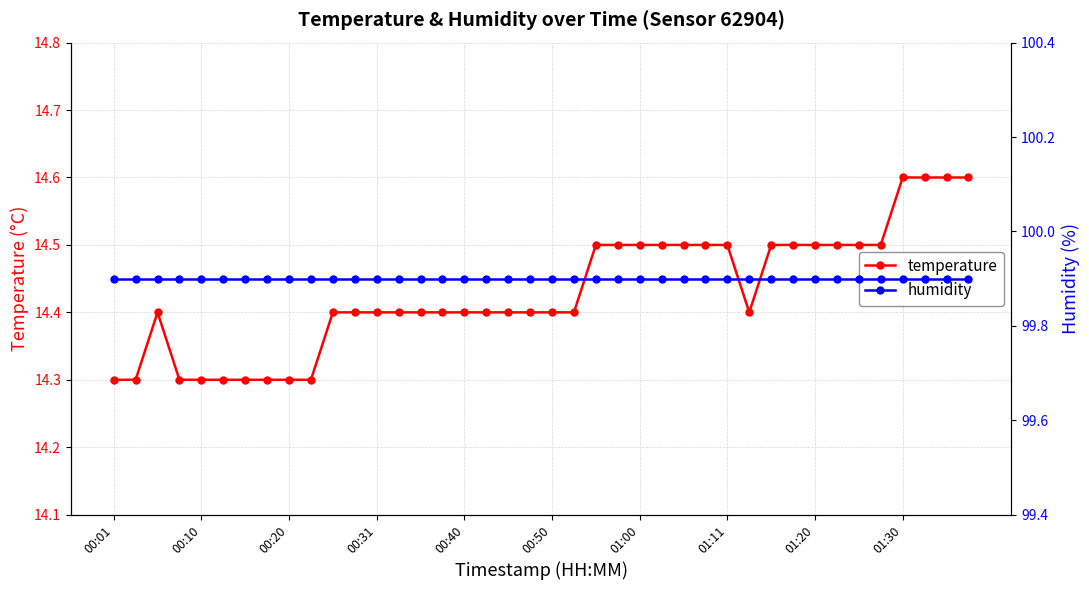

Count the temperature values in the range 14 to 15.

40